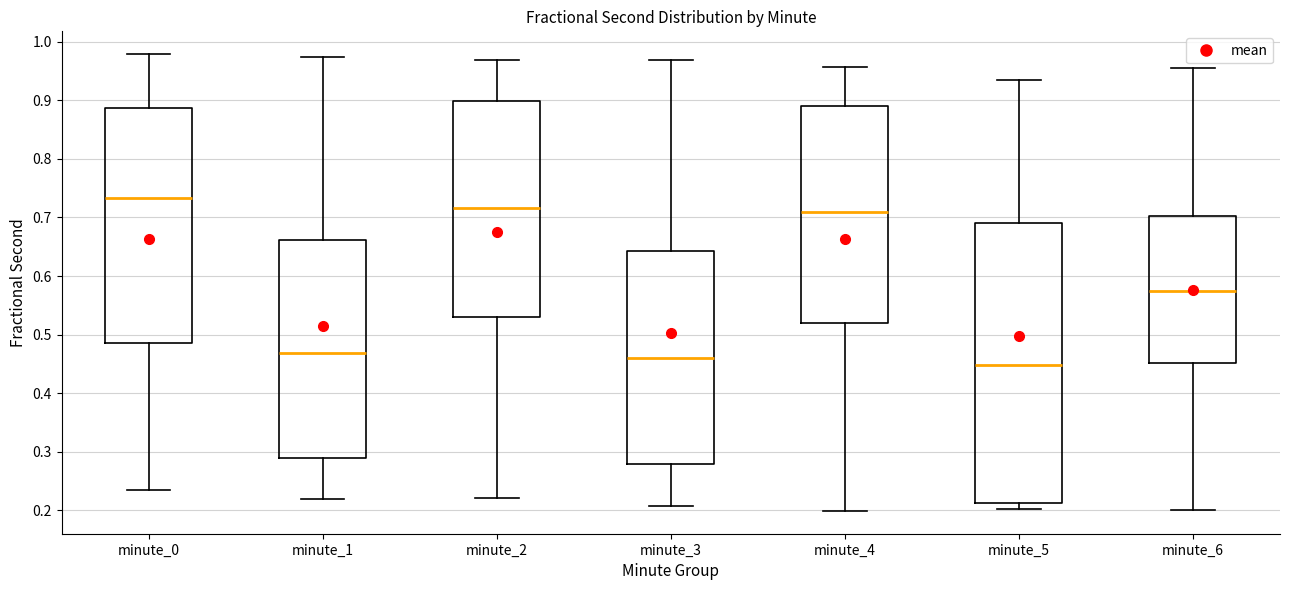

Where is the lower edge of the box for minute_5 on the y-axis? The values are not printed on the chart, so give them approximately, as read against the axis.

0.21